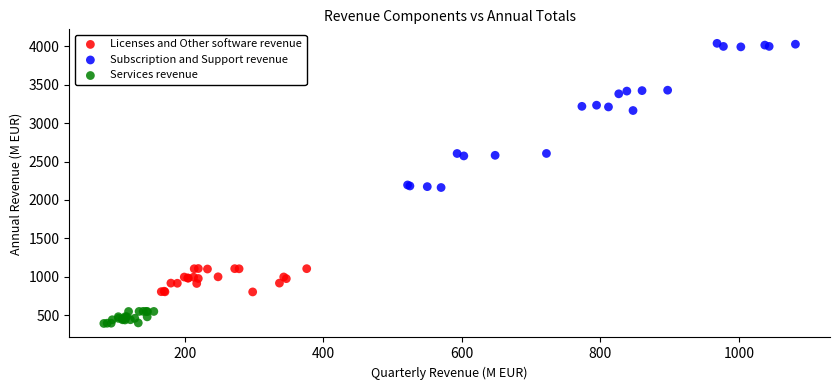

Which series reaches the minimum Y coordinate?

Services revenue